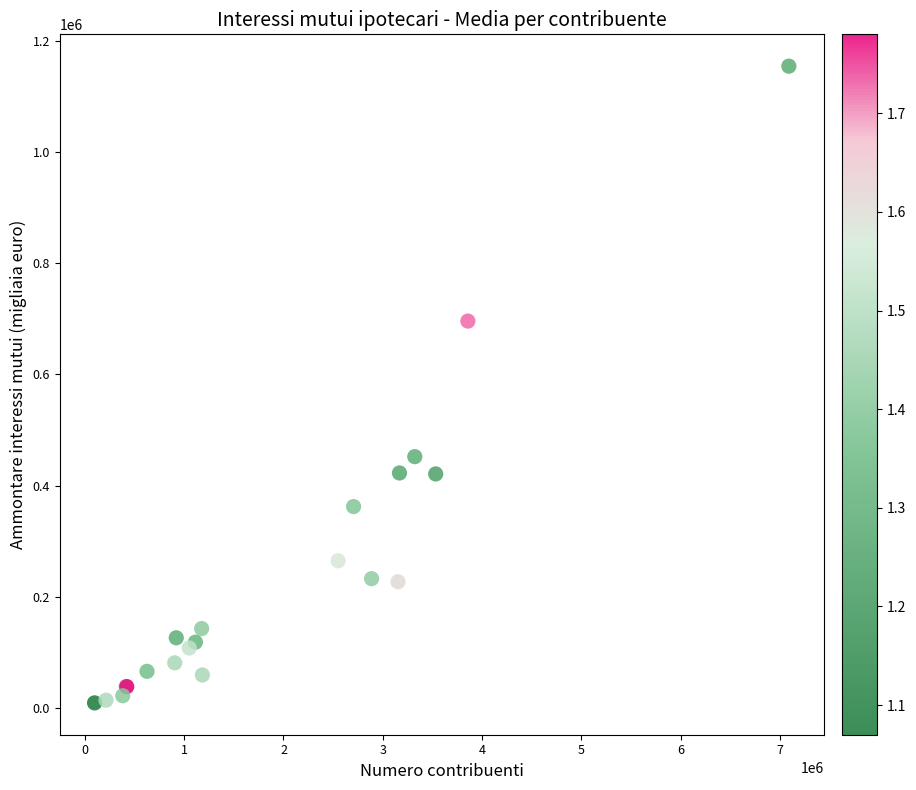

What Y value in the scatter plot is closest to 581907?

696133